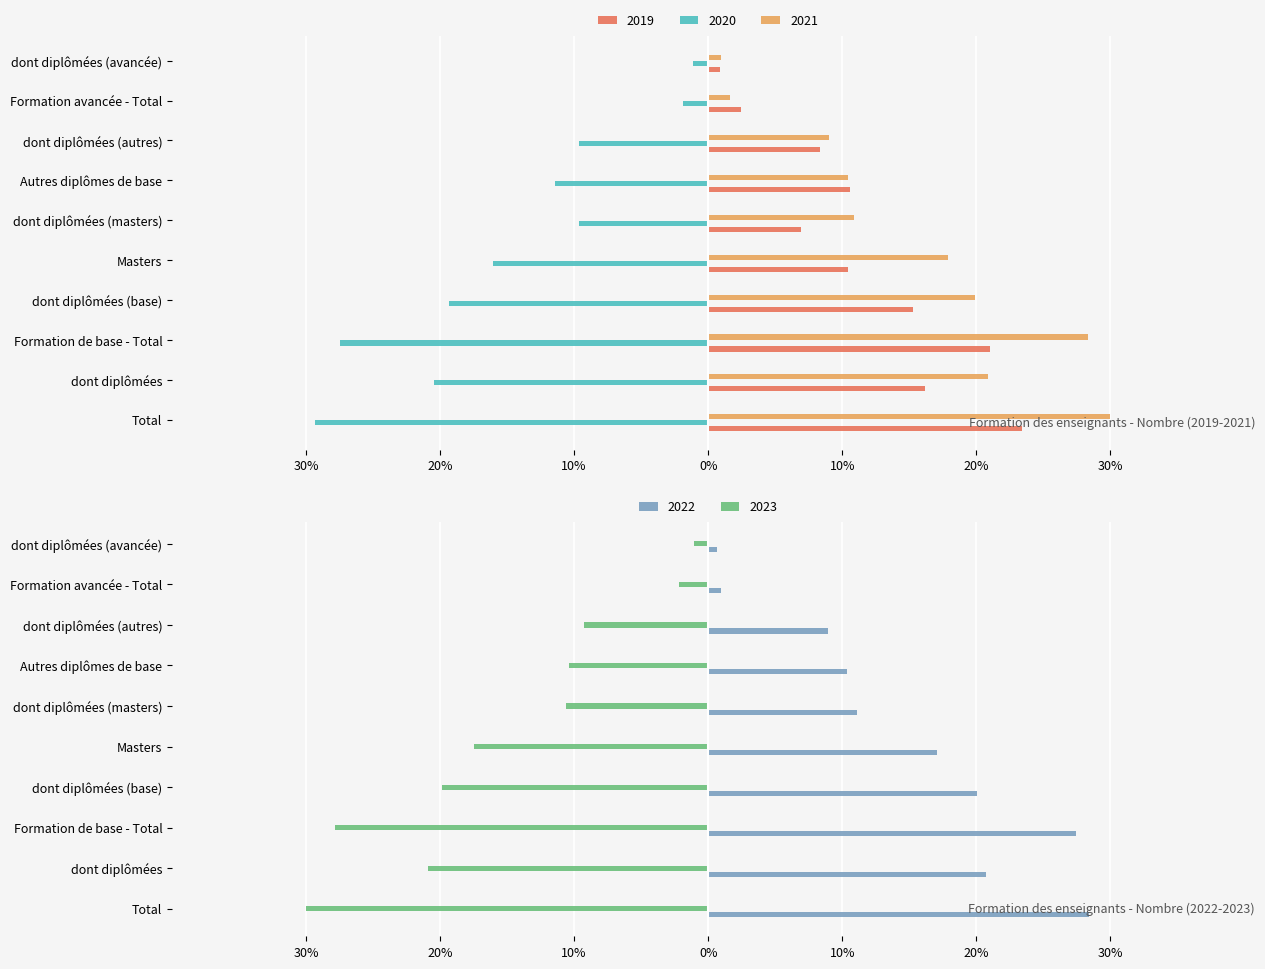

What are all the series names shown in the legend?

2019, 2020, 2021, 2022, 2023